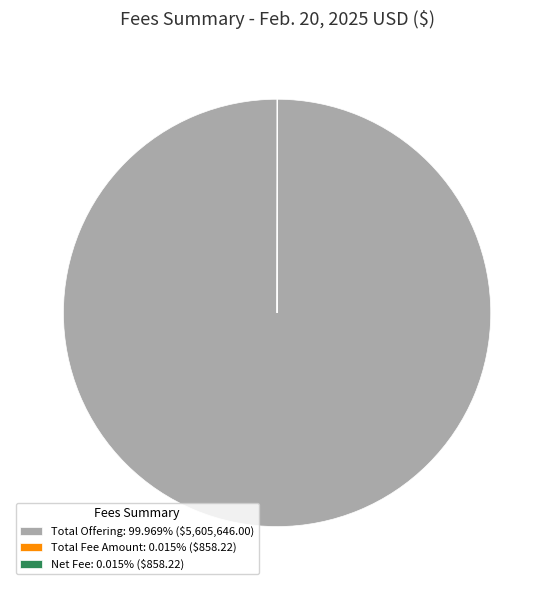

Is there any slice that represents more than half of the pie?

Yes